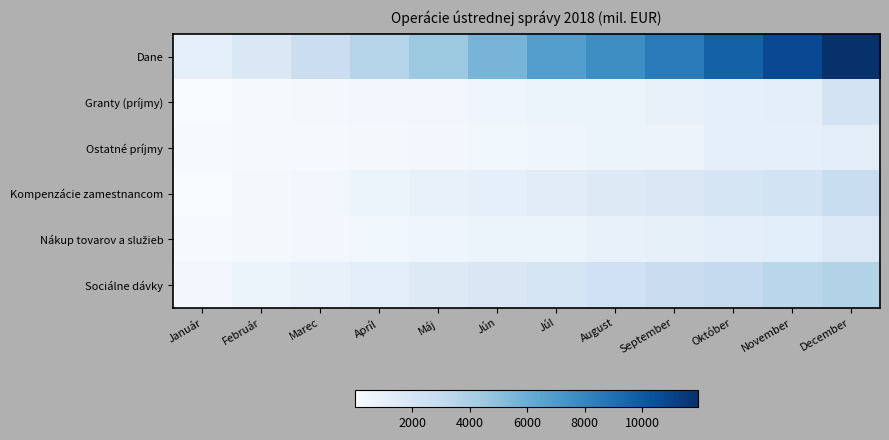

What is the total value across all series at August?

13792.9